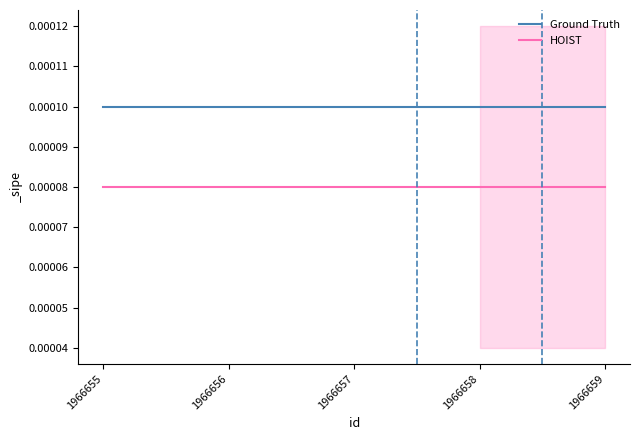

Count the number of categories in the chart.

5